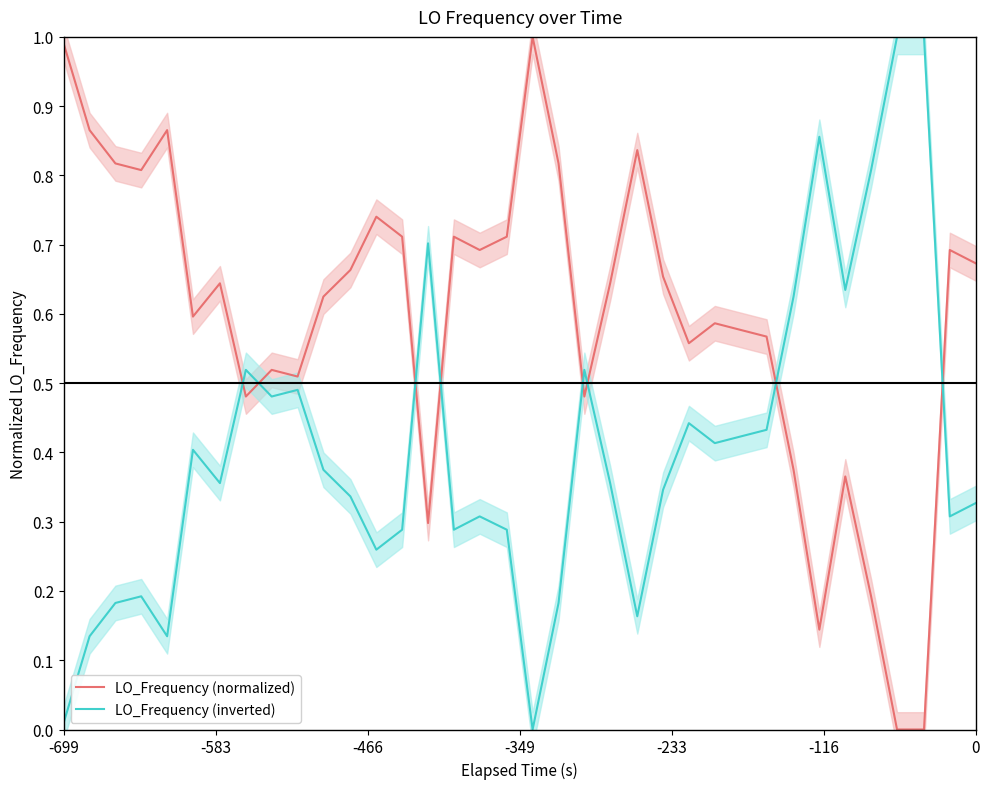

What is the maximum value for LO_Frequency (inverted)?

1.0